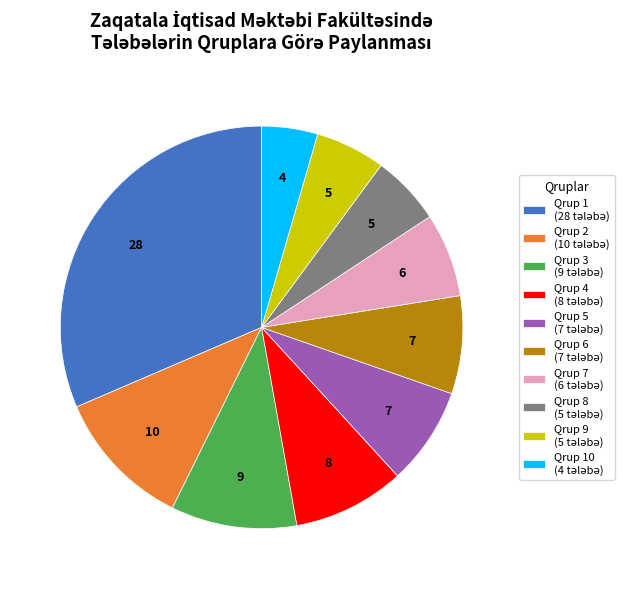

Does any single category account for the majority?

No